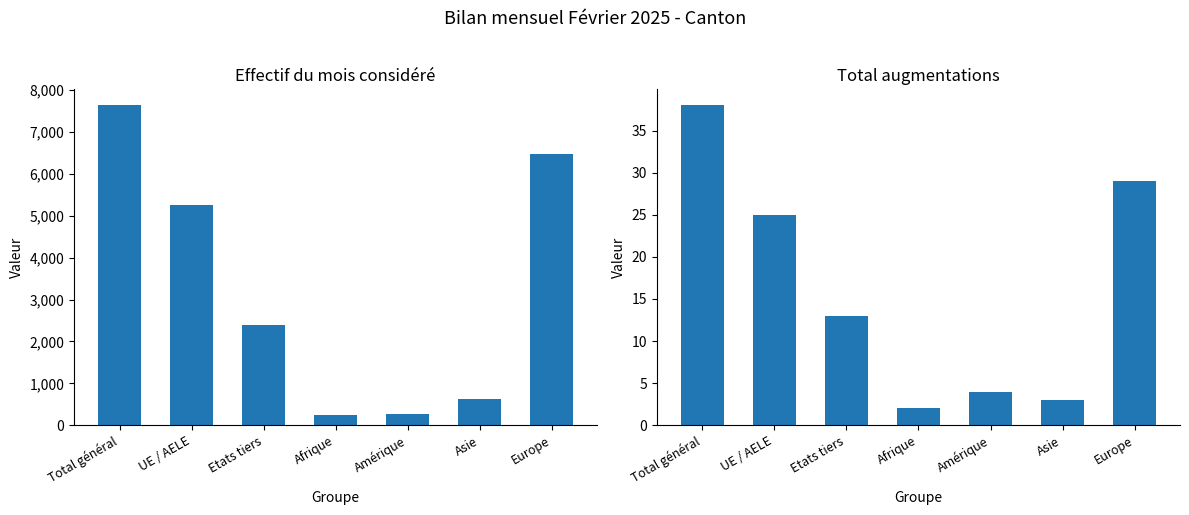

Reading left to right, extract all data points from this chart.

Effectif du mois considéré: Total général=7634	UE / AELE=5252	Etats tiers=2382	Afrique=236	Amérique=269	Asie=625	Europe=6480
Total augmentations: Total général=38	UE / AELE=25	Etats tiers=13	Afrique=2	Amérique=4	Asie=3	Europe=29